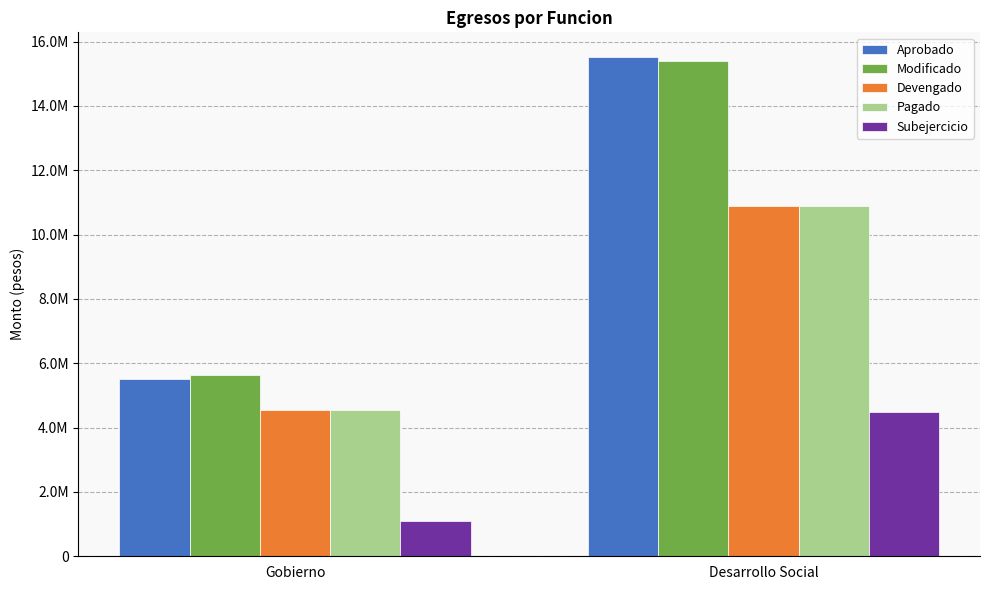

What is the label of the 2nd bar from the left?

Desarrollo Social